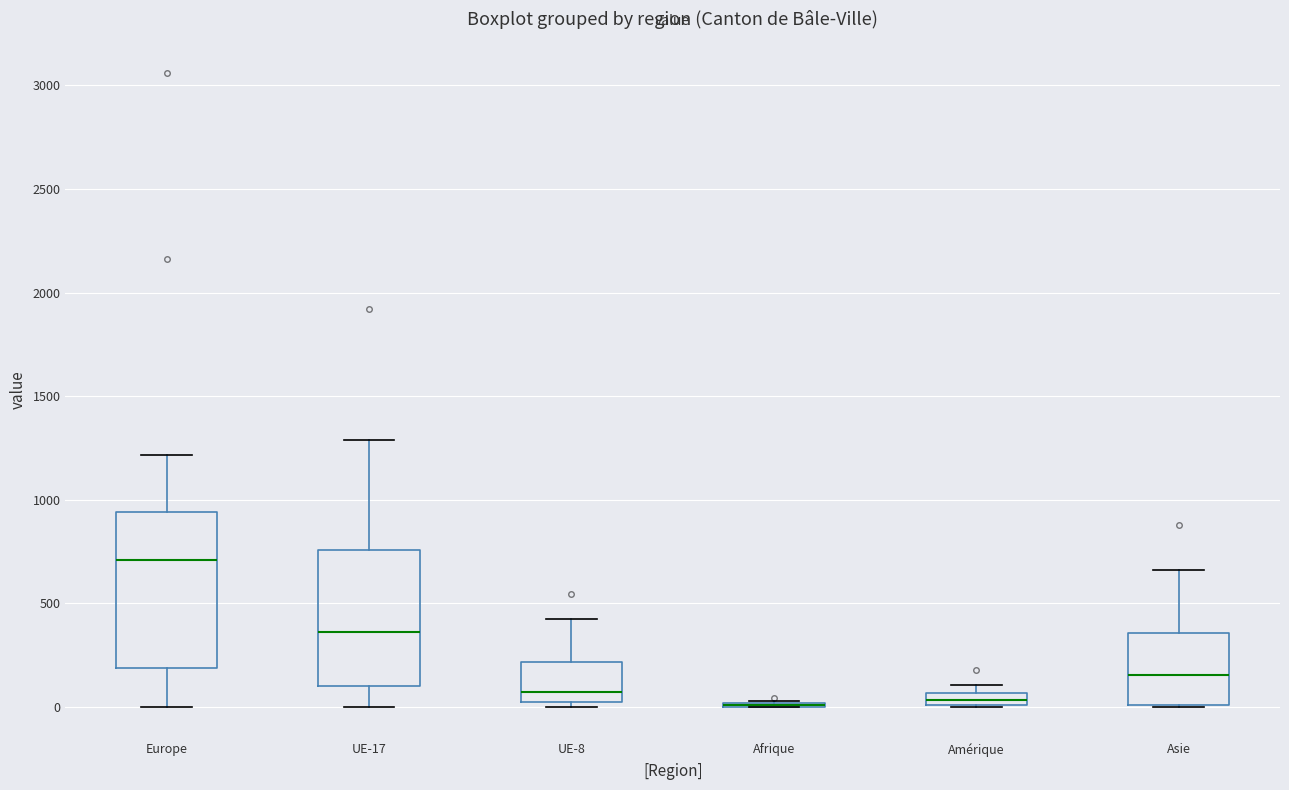

Comparing the boxes themselves (not the whiskers), which one is the tallest?

Europe